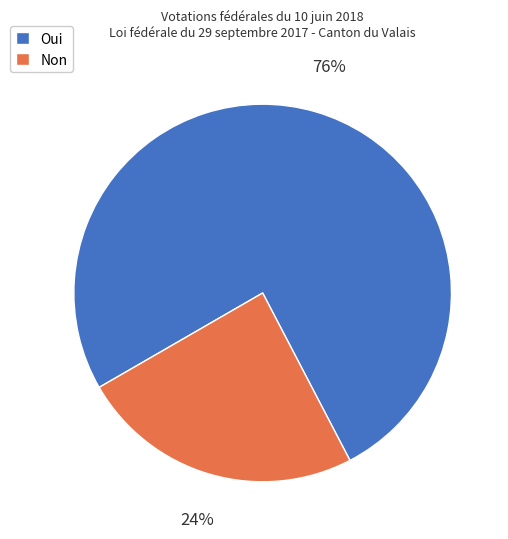

Is there any slice that represents more than half of the pie?

Yes